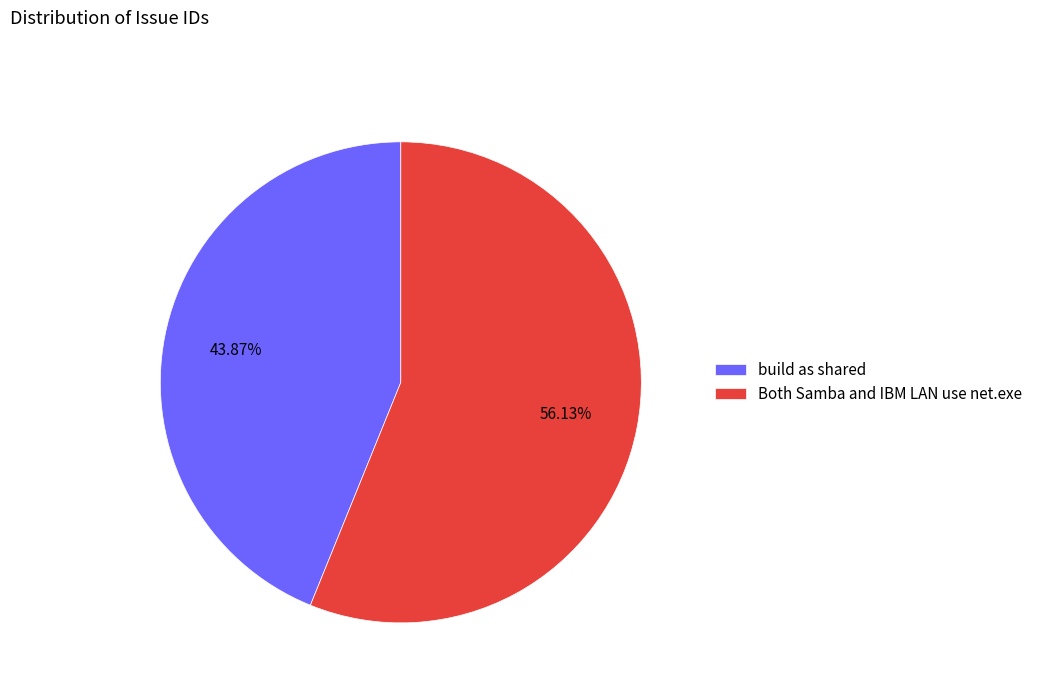

Count the number of slices in the pie.

2